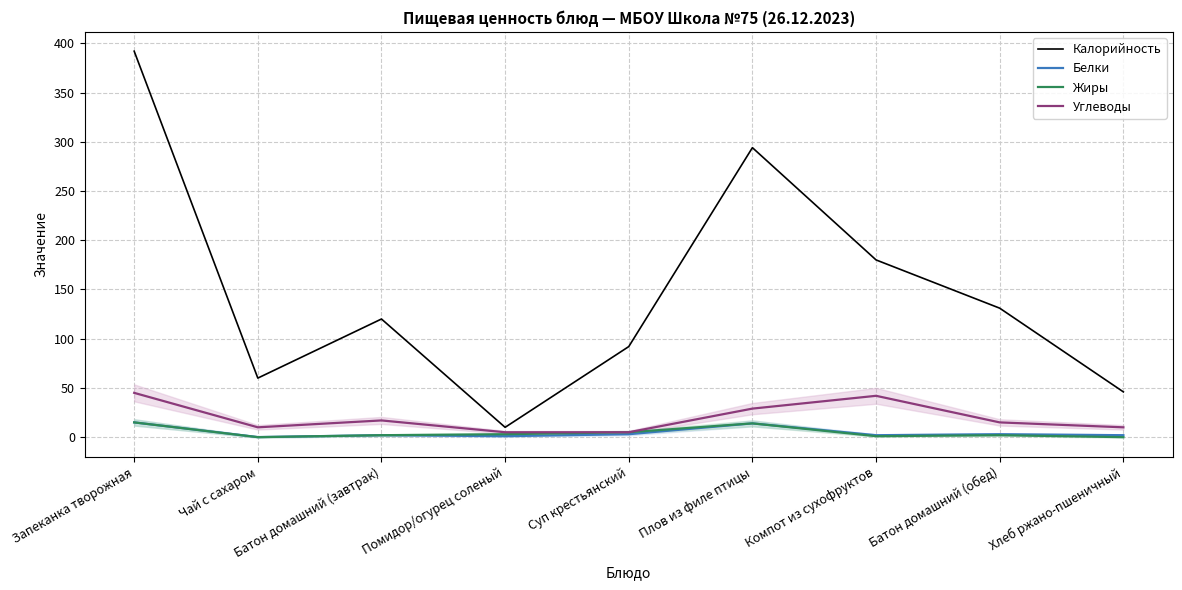

What is the value of the Белки point at the 6th from the left?

14.0